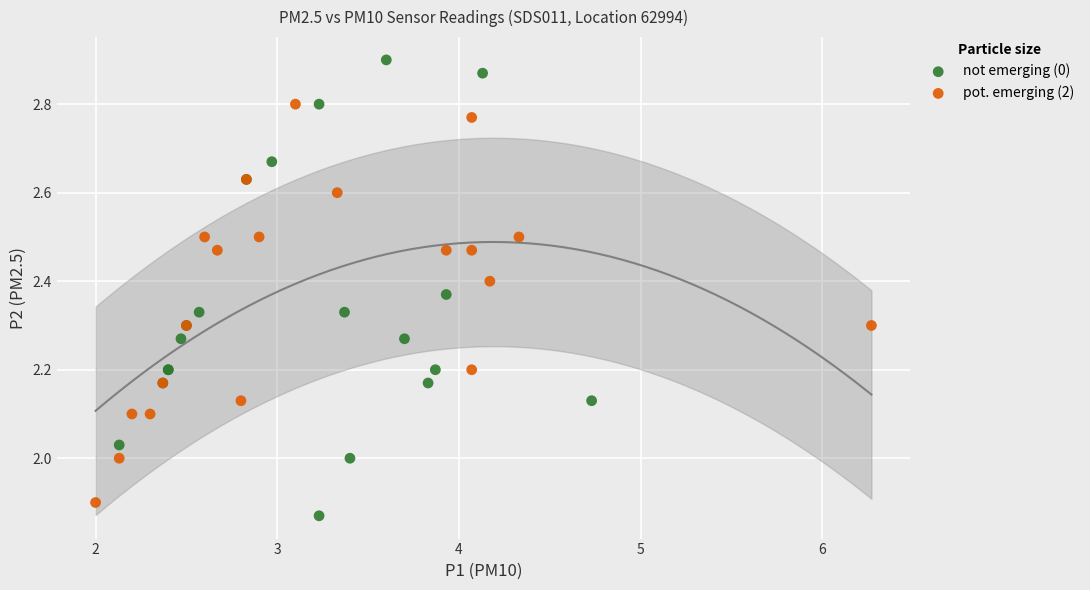

Which series has the widest spread of Y values?

not emerging (0)